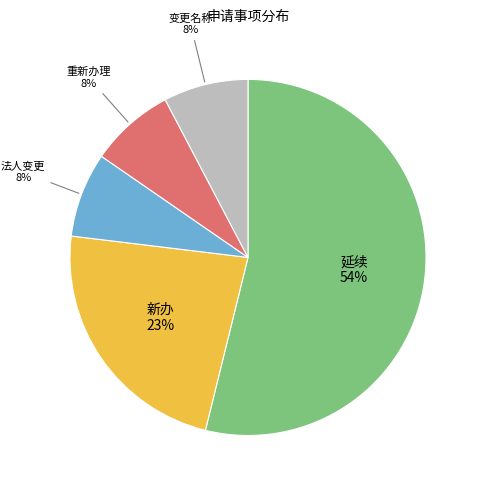

Which slice represents more than half of the pie?

延续